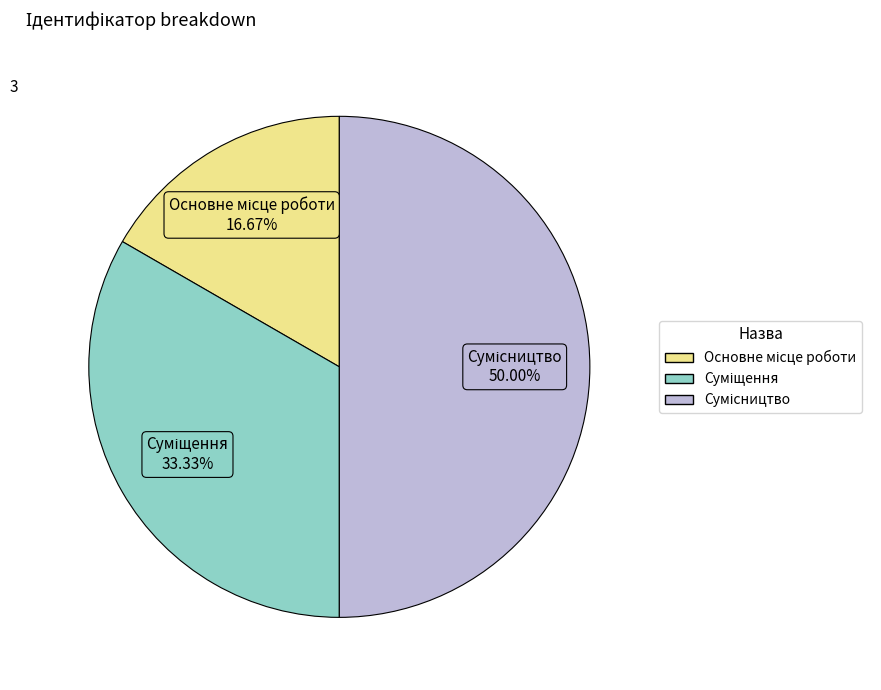

How many segments does this pie chart have?

3